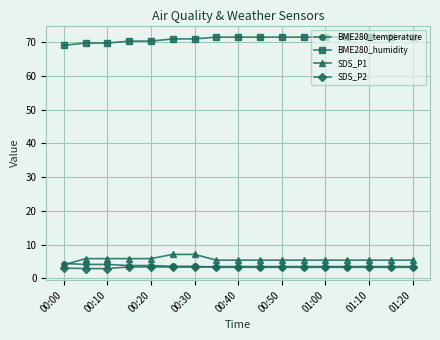

At how many categories does at least one series exceed 10?

17